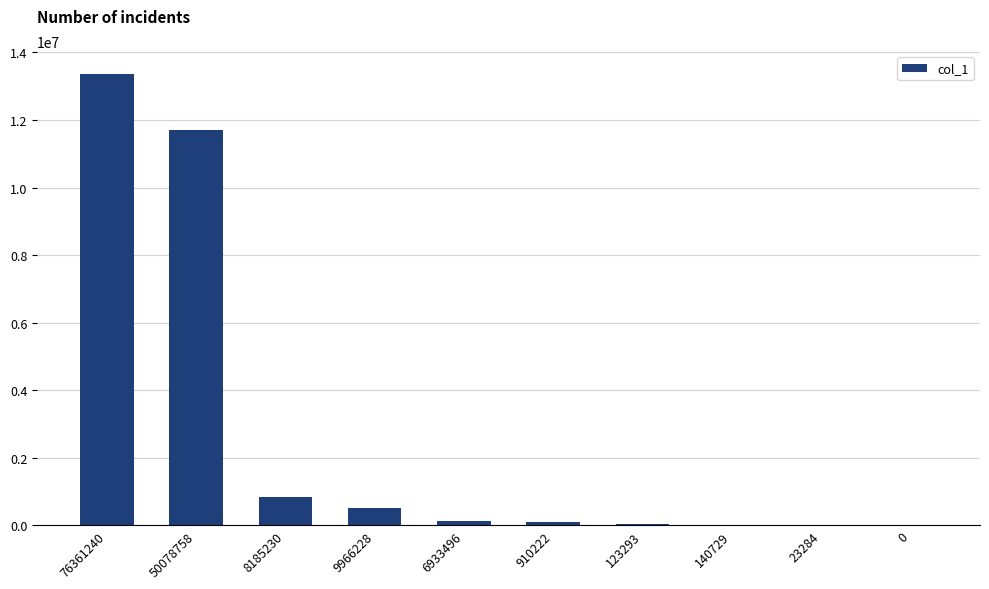

At which label is the value closest to 6685313?

50078758